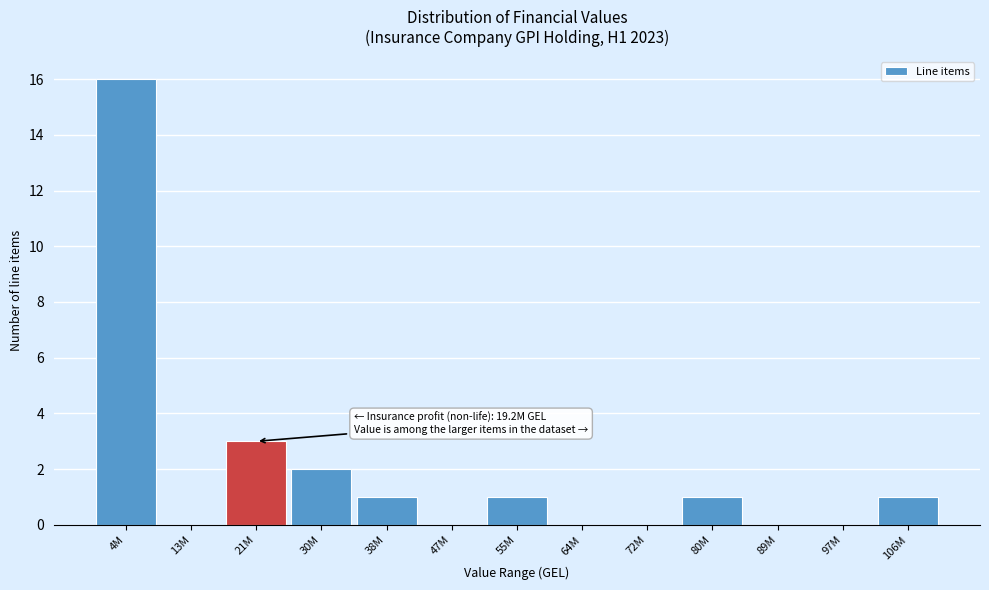

Reading right to left, transcribe all the data shown in this chart.

106M=1	97M=0	89M=0	80M=1	72M=0	64M=0	55M=1	47M=0	38M=1	30M=2	21M=3	13M=0	4M=16